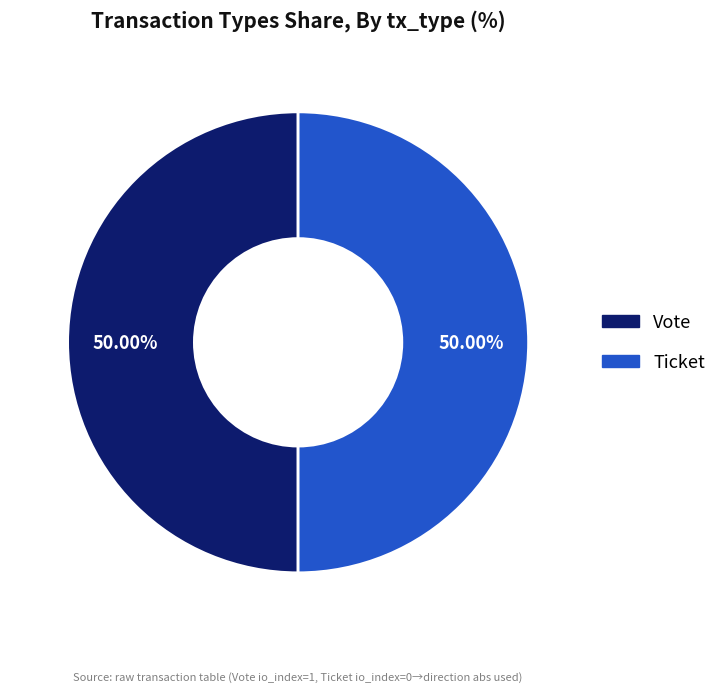

How many slices are in this pie chart?

2